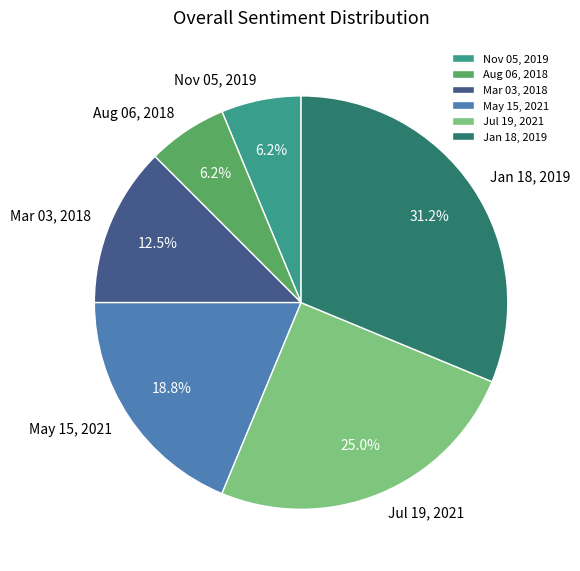

True or false: Mar 03, 2018 accounts for 20% of the total.

False